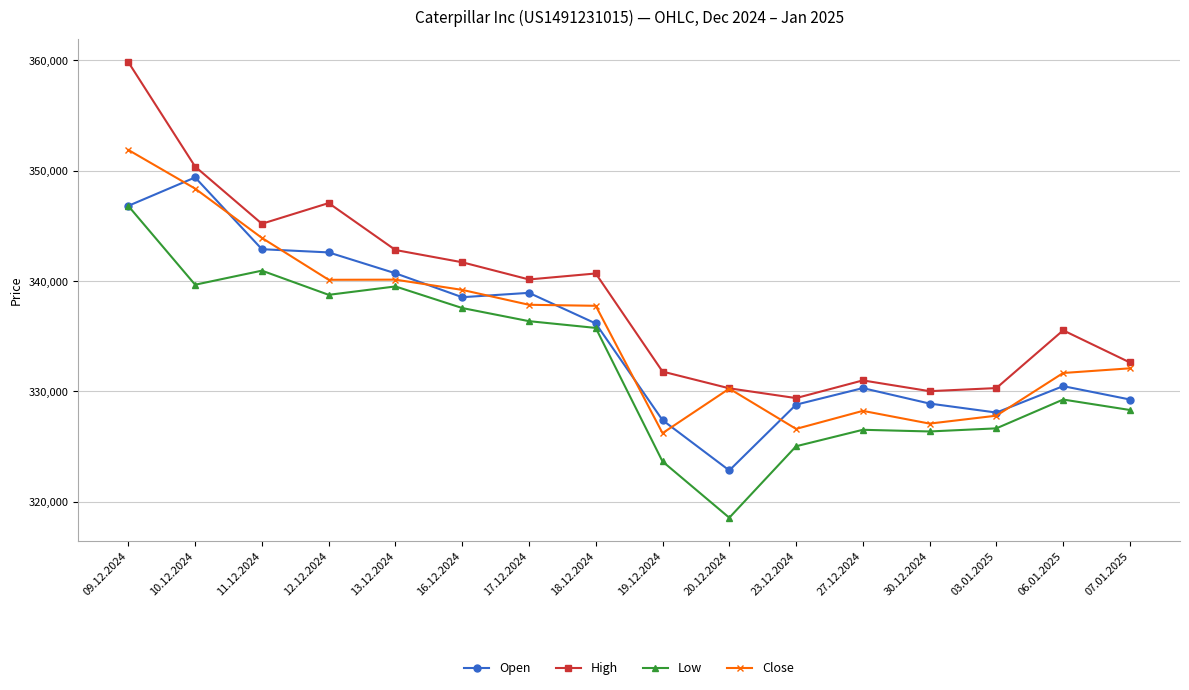

At which category does High reach its first local peak?

12.12.2024